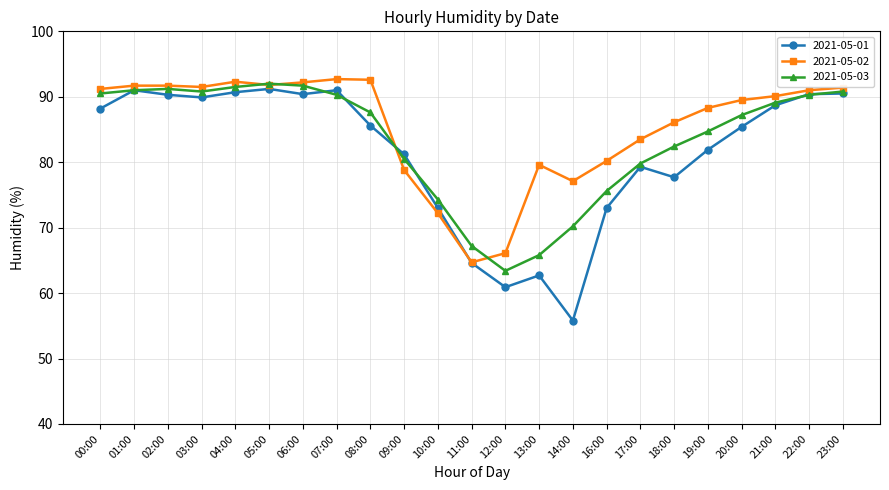

The 2021-05-01 series shows 62.7 at 13:00. True or false?

True